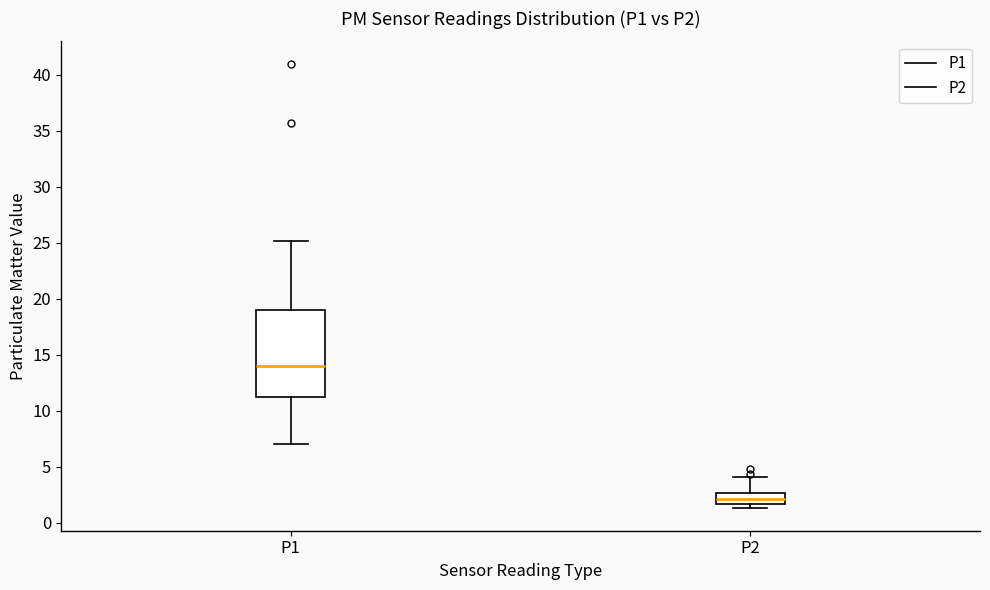

Comparing the boxes themselves (not the whiskers), which one is the tallest?

P1